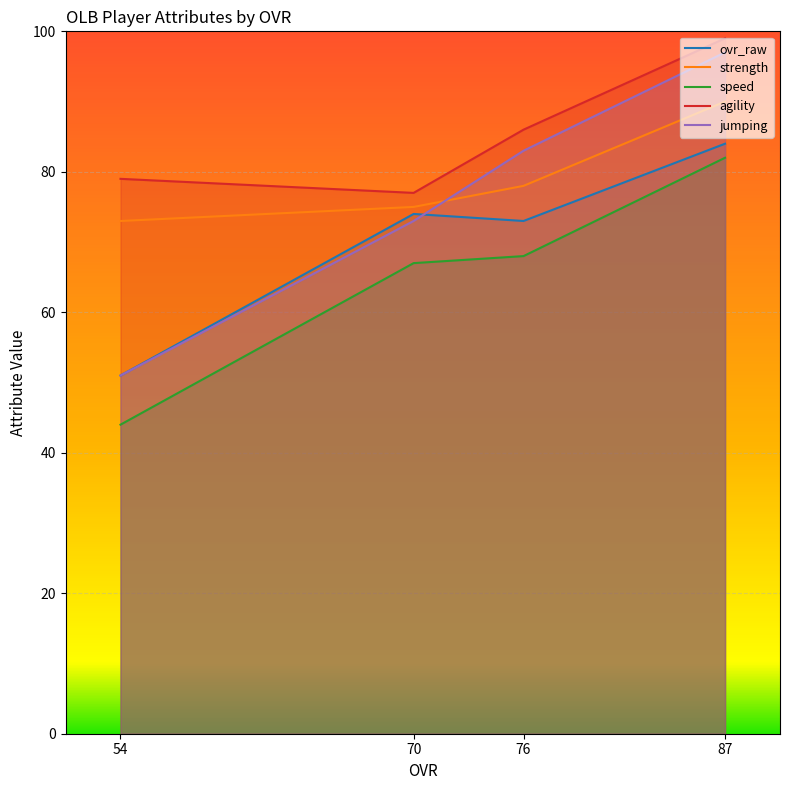

Which series changed the most between 76 and 70?

jumping